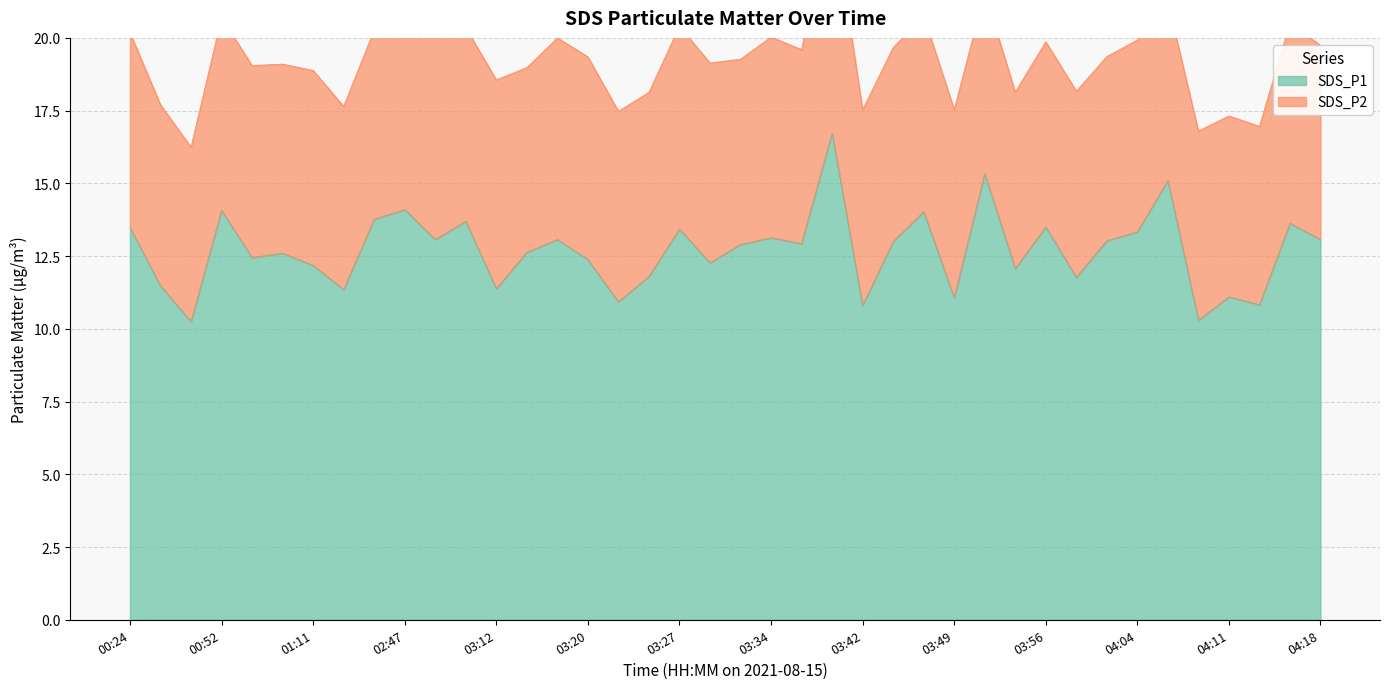

Which has a higher value, 04:06 or 01:11?

04:06